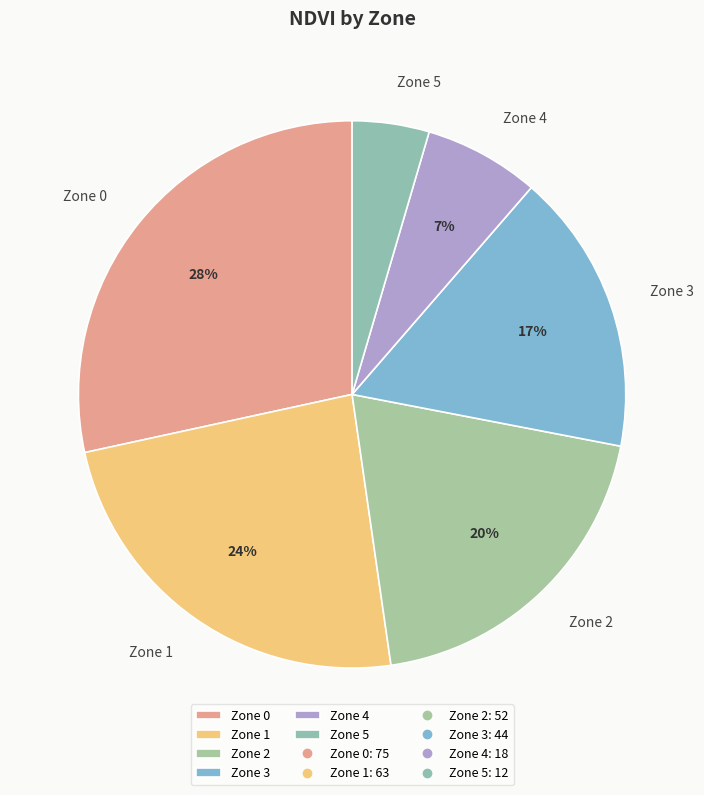

To the nearest percent, what percentage of the pie is Zone 5?

5%